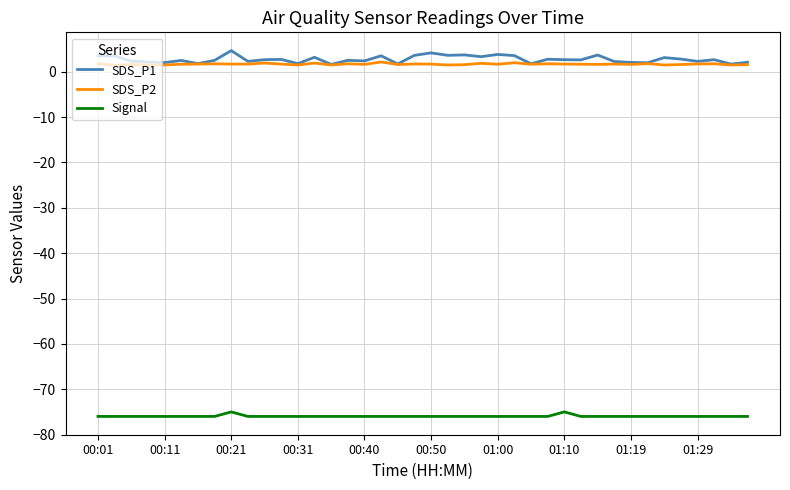

What is the difference between the maximum and minimum values in the SDS_P1 series?

3.0